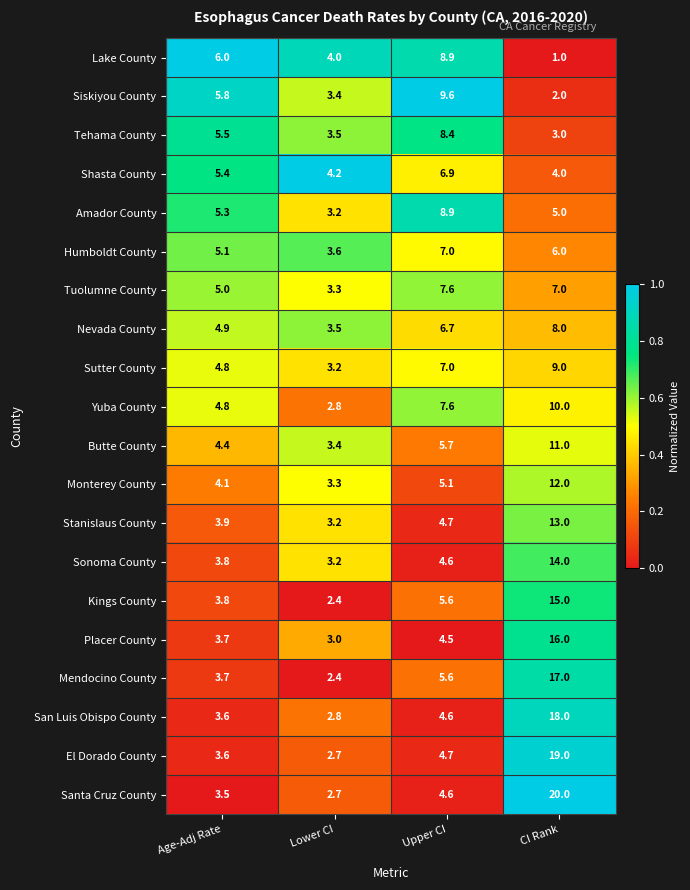

Which series changed the most between Lower CI and Upper CI?

Siskiyou County